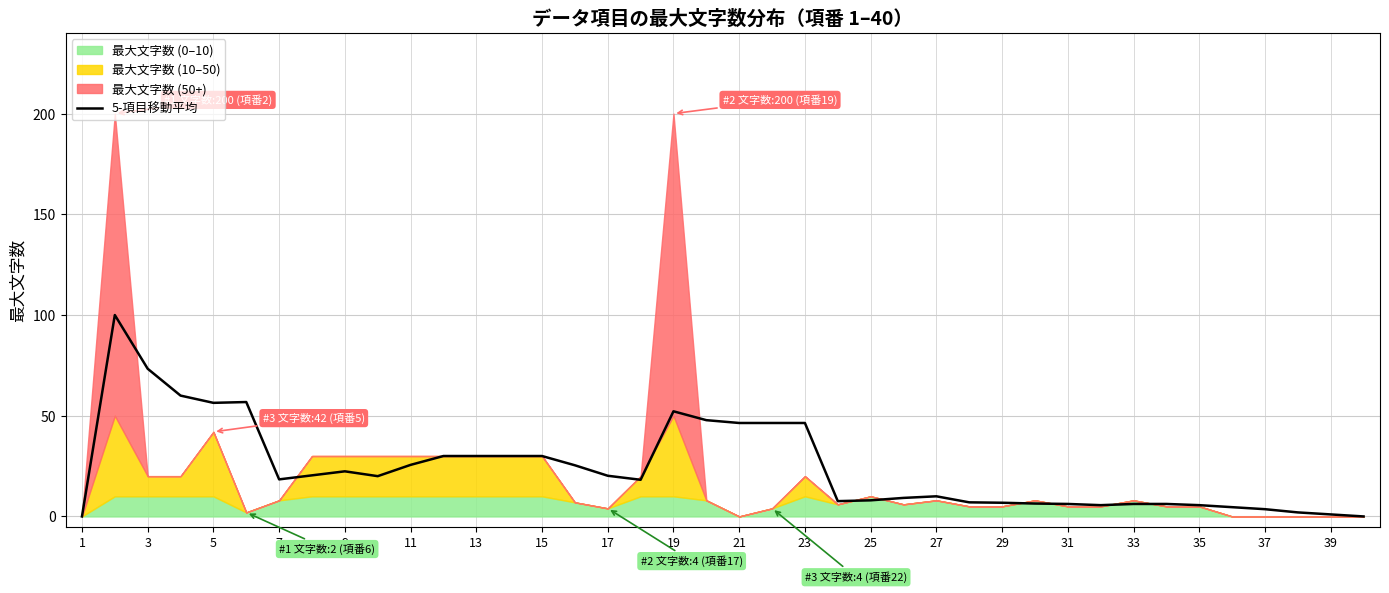

The value of 5-項目移動平均 at 11 is 25.6. True or false?

True